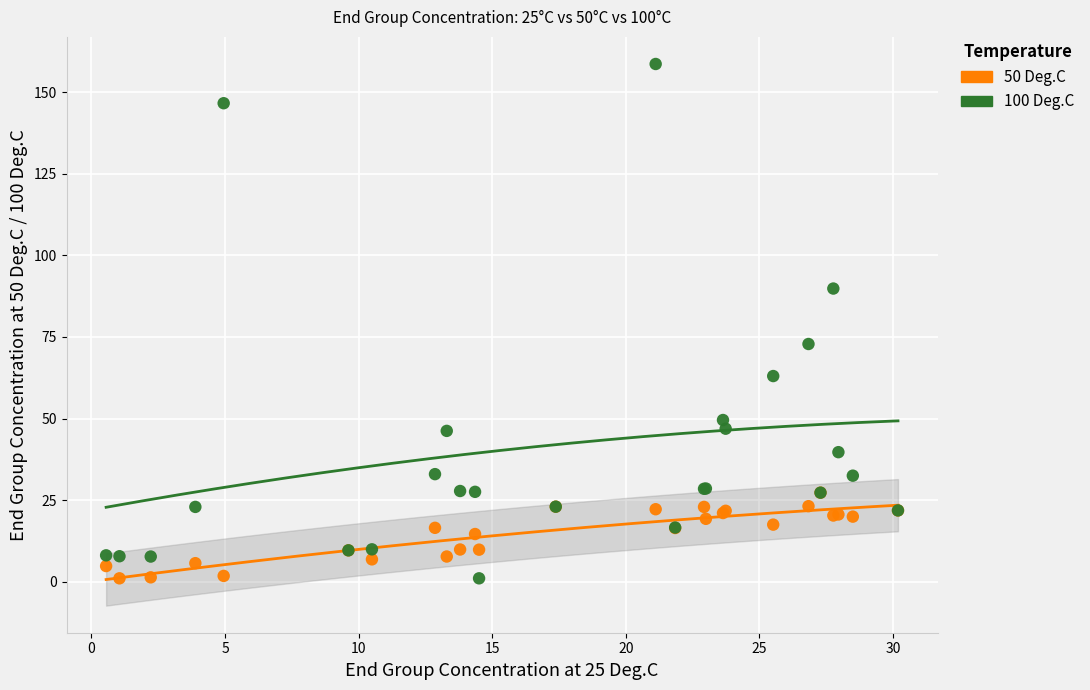

What are all the series names shown in the legend?

50 Deg.C, 100 Deg.C